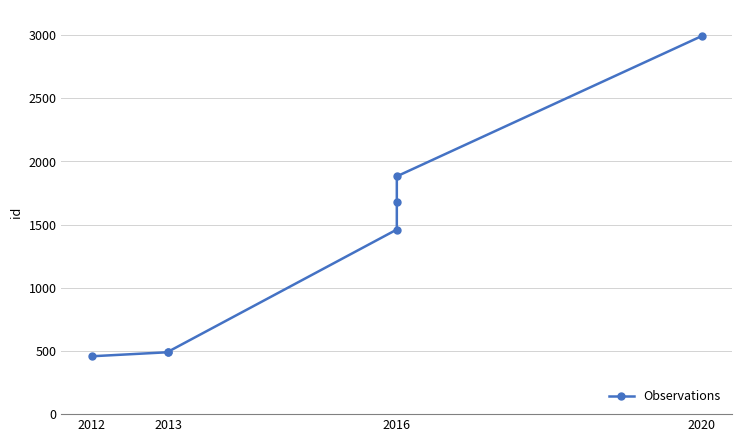

Where does the data first go above 1461?

2016